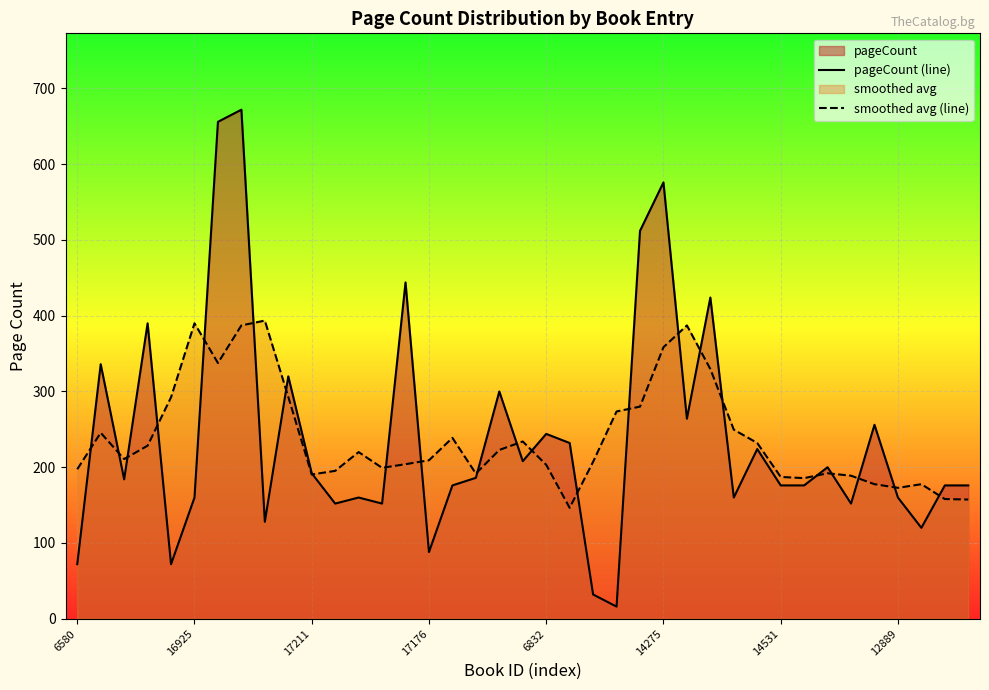

The pageCount (line) series shows 320.0 at 9. True or false?

True